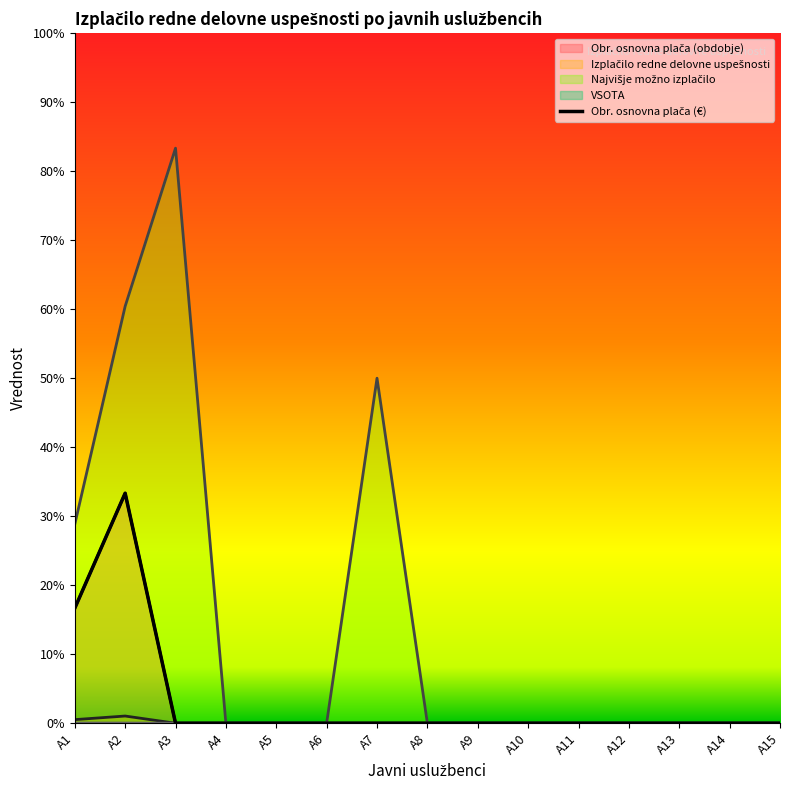

True or false: the data has more than 0 interior local peaks.

True